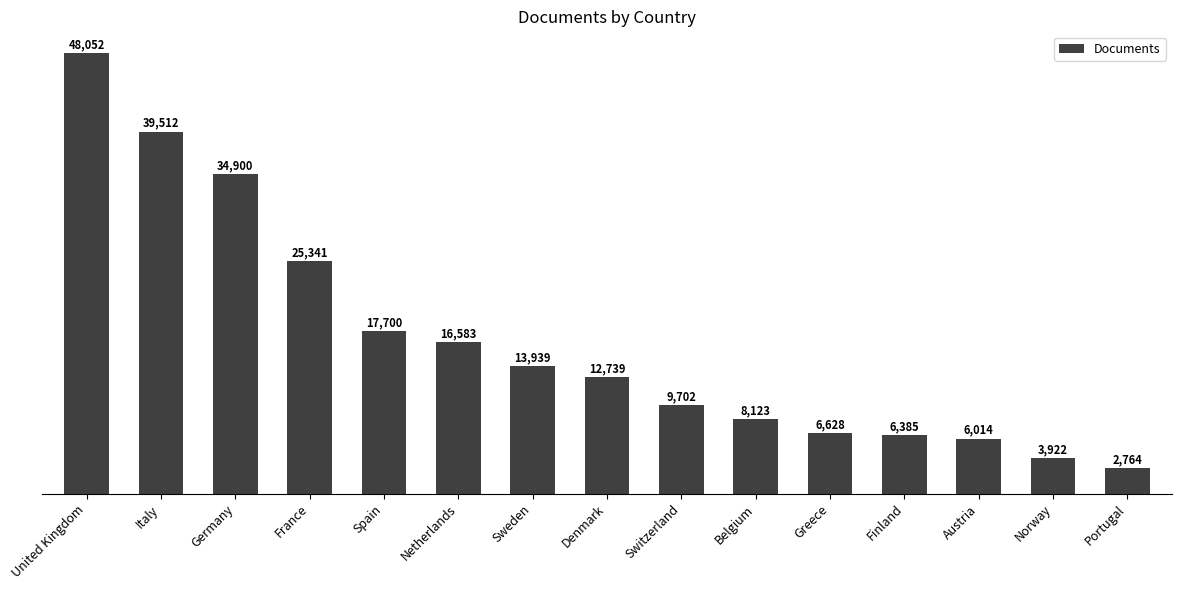

List the labels in order of value, smallest first.

Portugal, Norway, Austria, Finland, Greece, Belgium, Switzerland, Denmark, Sweden, Netherlands, Spain, France, Germany, Italy, United Kingdom